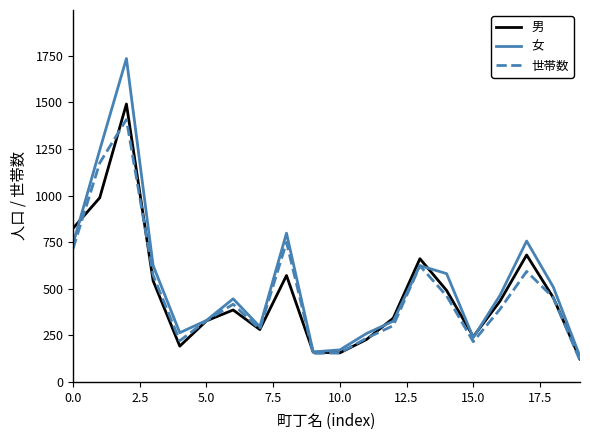

What is the smallest value displayed?

115